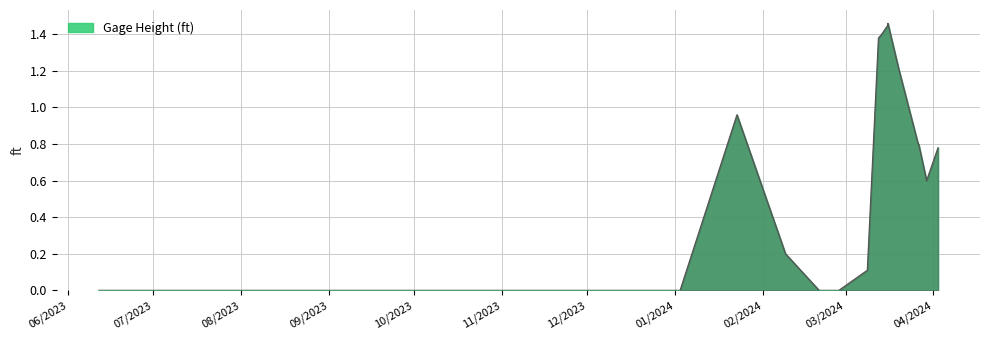

What is the label of the 11th point from the right?

02/27/2024 15:17:08